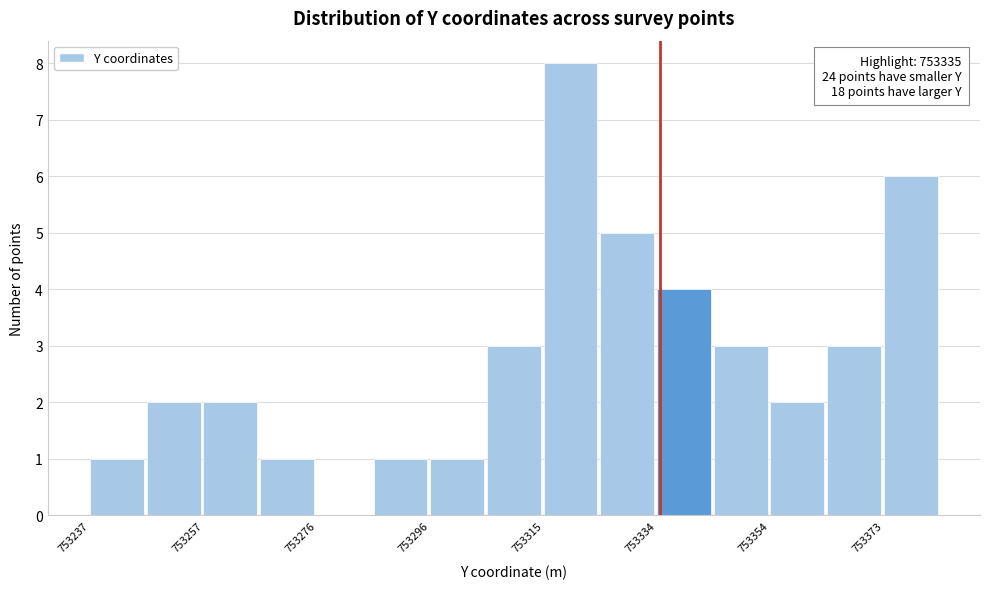

Which range on the x-axis has the tallest bar?

753316 to 753324